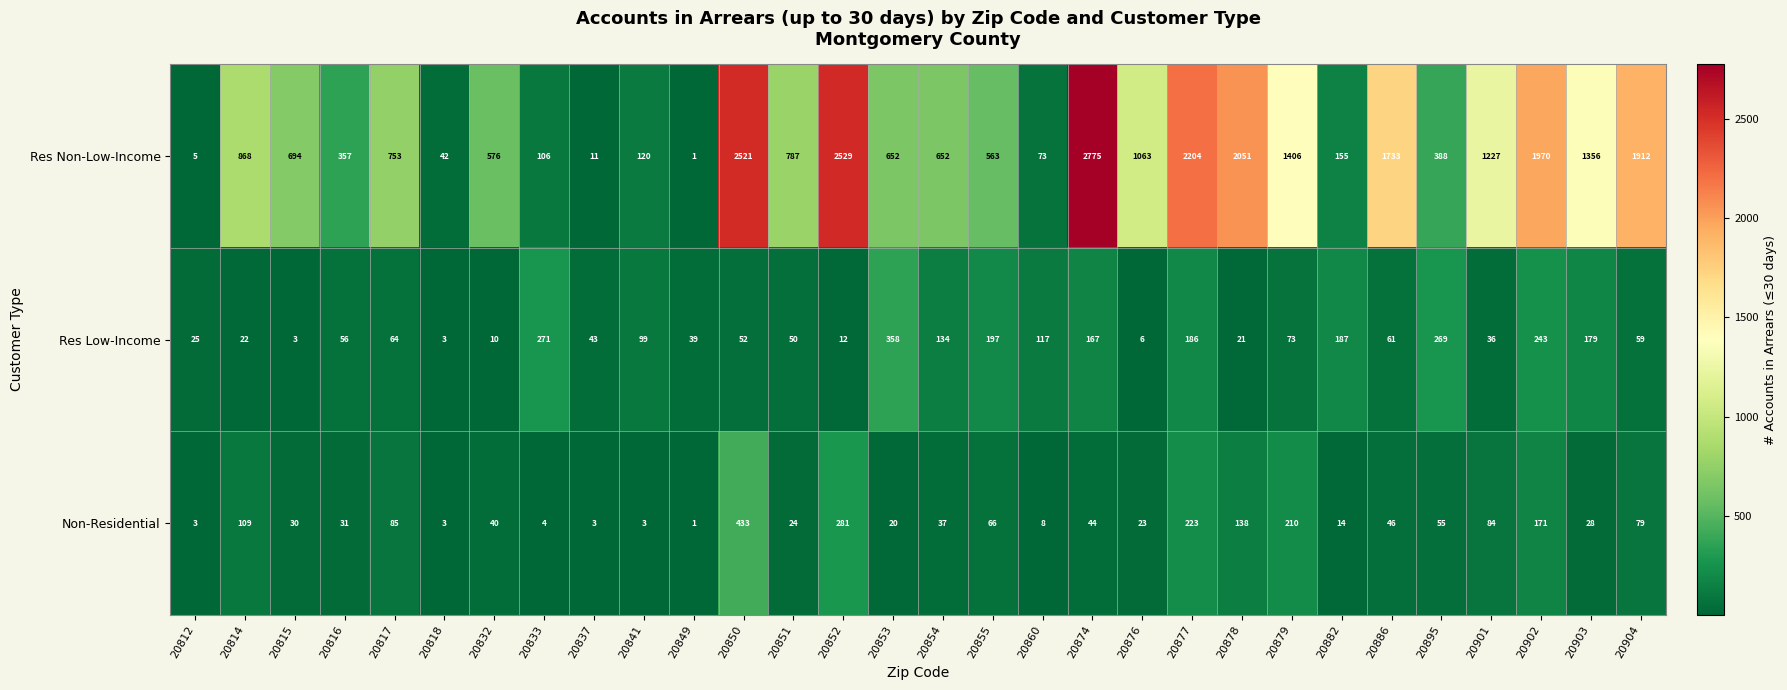

Read the Res Non-Low-Income value at 20818, to the nearest 10.

40